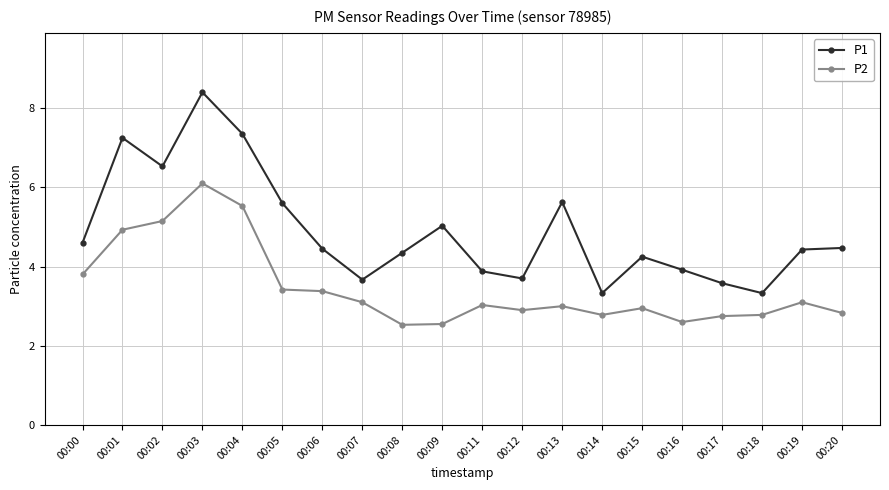

What is the total value across all series at 00:20?

7.3